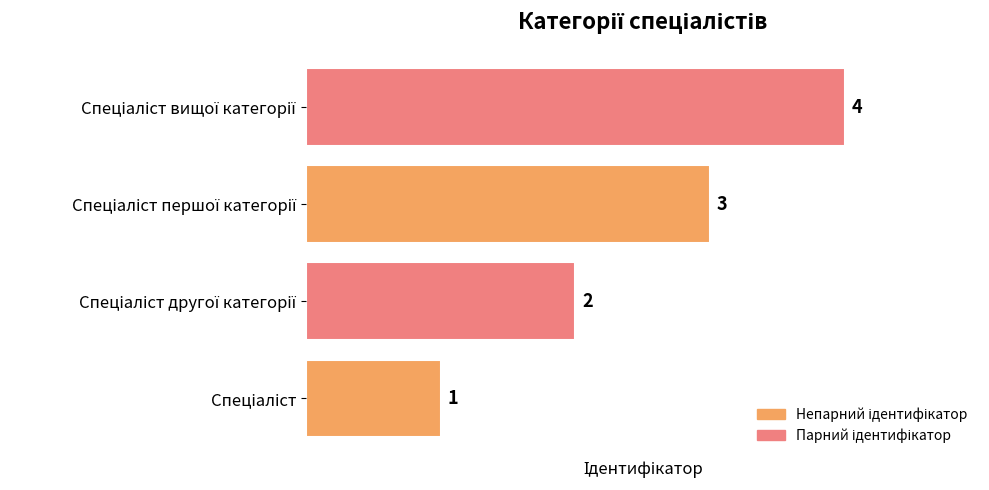

What is the sum of all values?

10